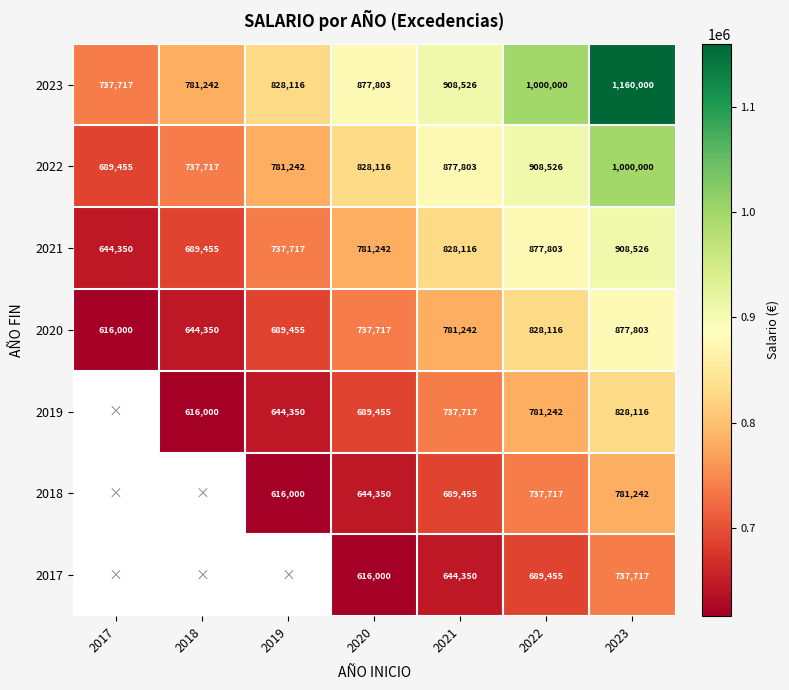

Which has a higher value, 2022 or 2021?

2022